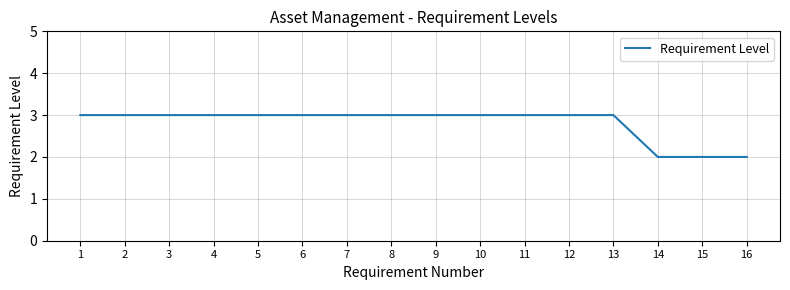

Reading left to right, list all the values displayed in this chart.

1=3	2=3	3=3	4=3	5=3	6=3	7=3	8=3	9=3	10=3	11=3	12=3	13=3	14=2	15=2	16=2